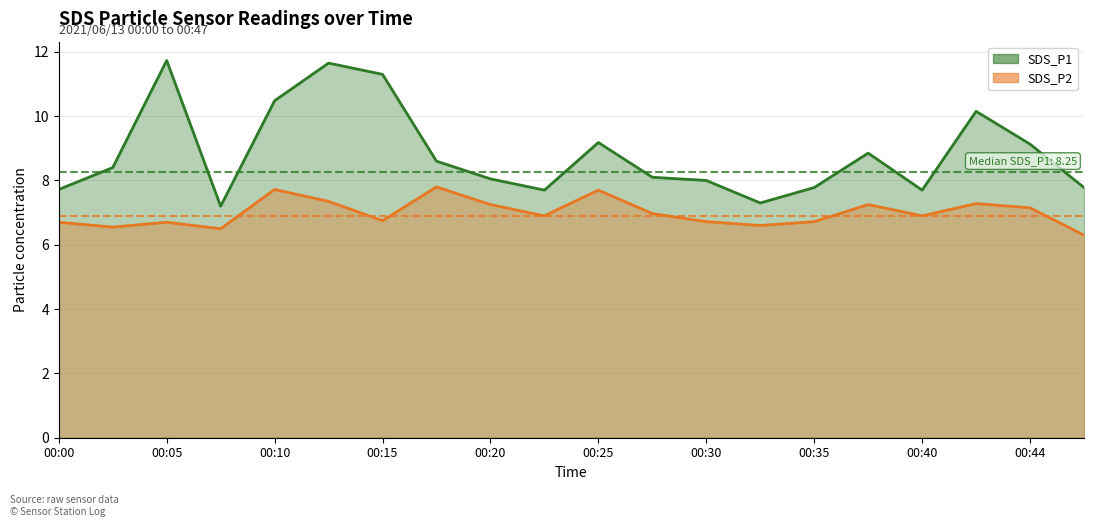

At which label does SDS_P1 reach its peak?

00:05